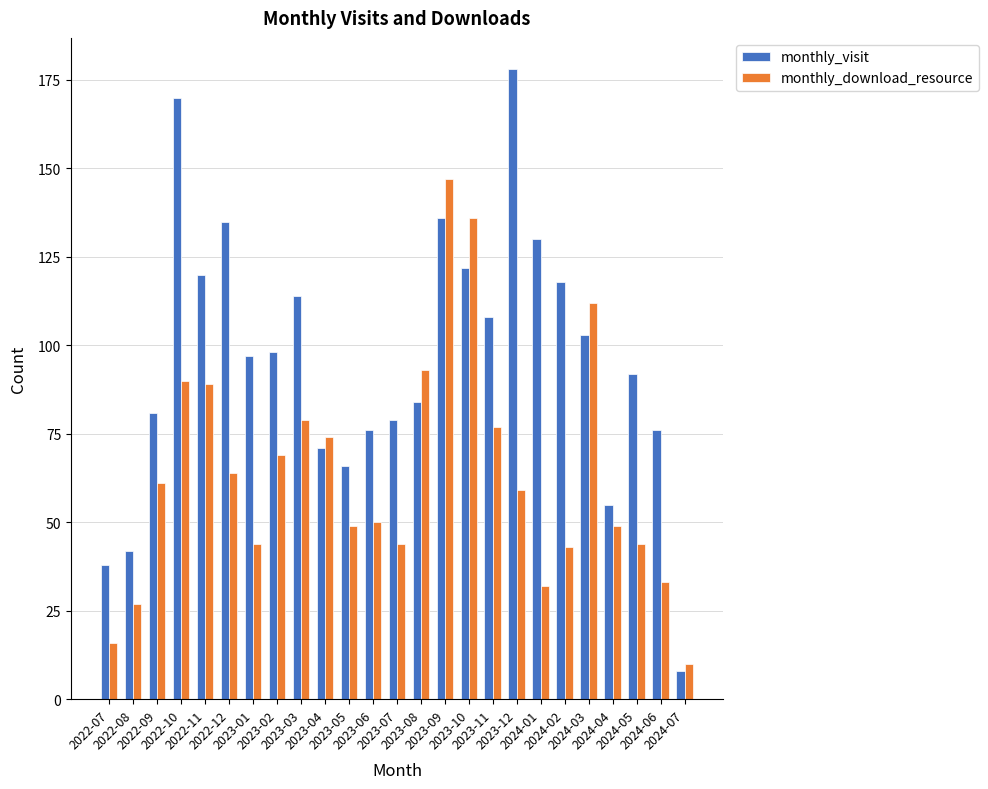

True or false: monthly_visit has a value of 81 at 2022-09.

True